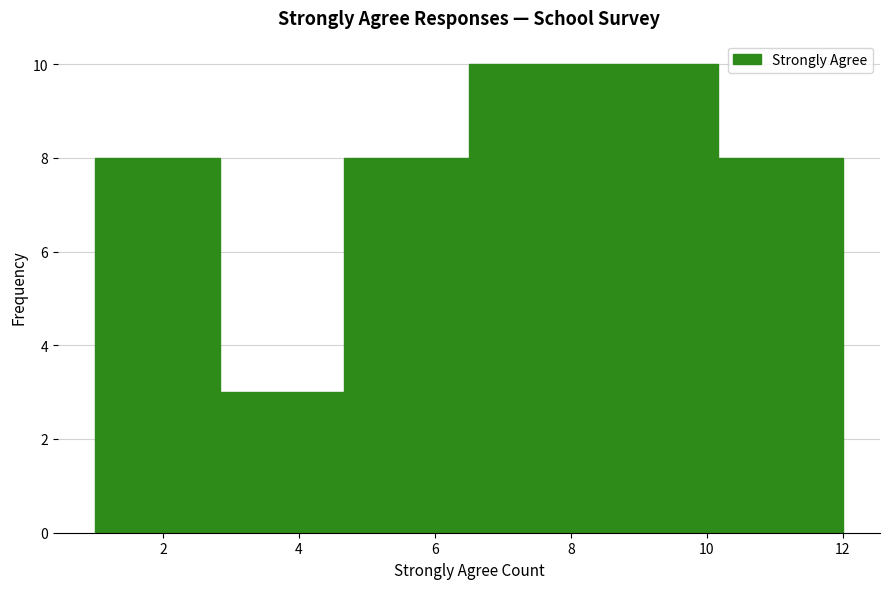

How tall is the bar that spans 1.0 to 2.8 on the x-axis? Neither the bar edges nor the heights are printed on the chart, so give them approximately, as read against the axes.

8